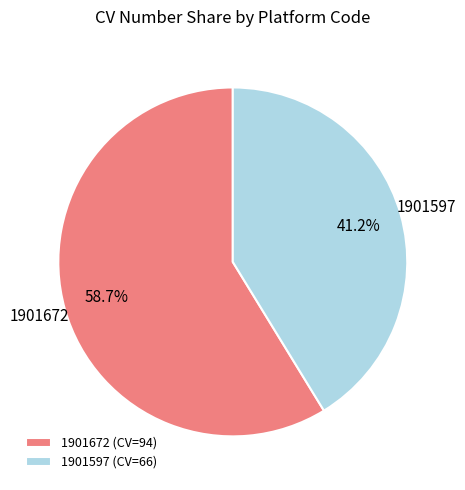

Combined, do 1901672 (CV=94) and 1901597 (CV=66) account for over 50%?

Yes